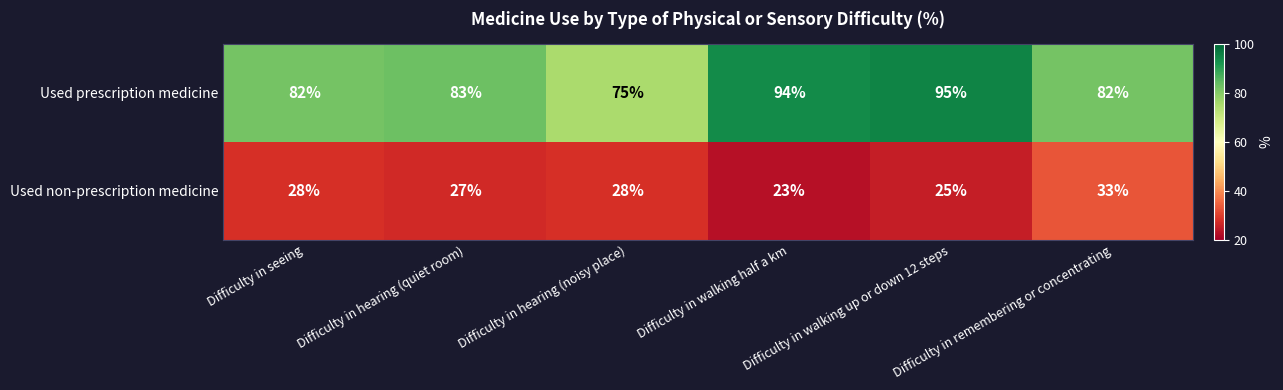

Which series has the widest spread of values?

Used prescription medicine